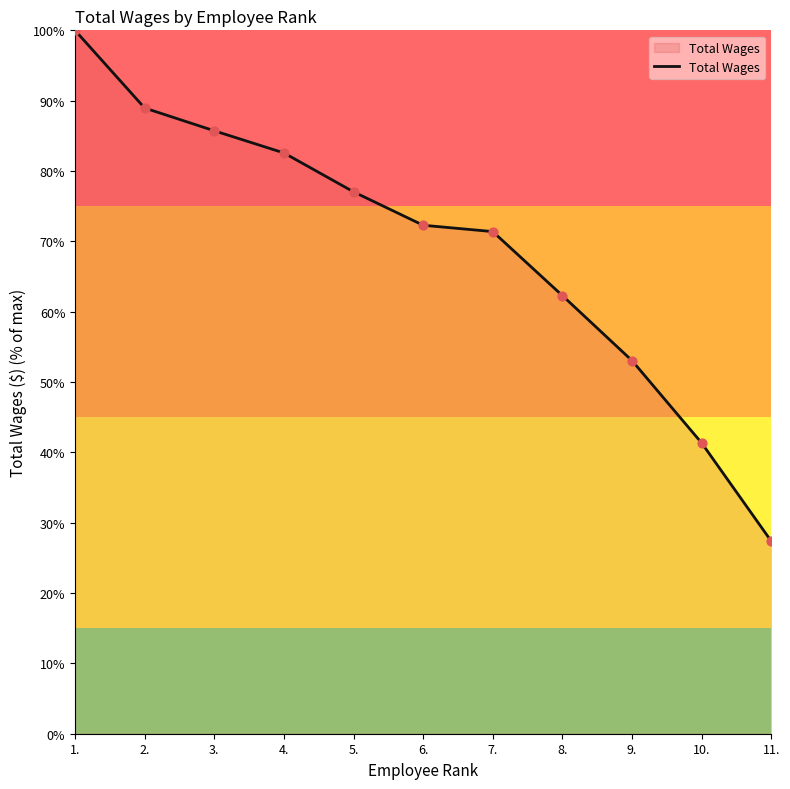

Approximately how many times larger is the value at 11. compared to 6.?

0.4